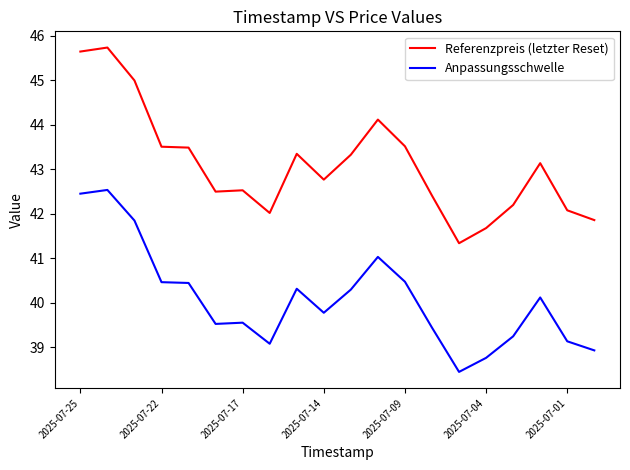

Does the chart have visible grid lines?

No